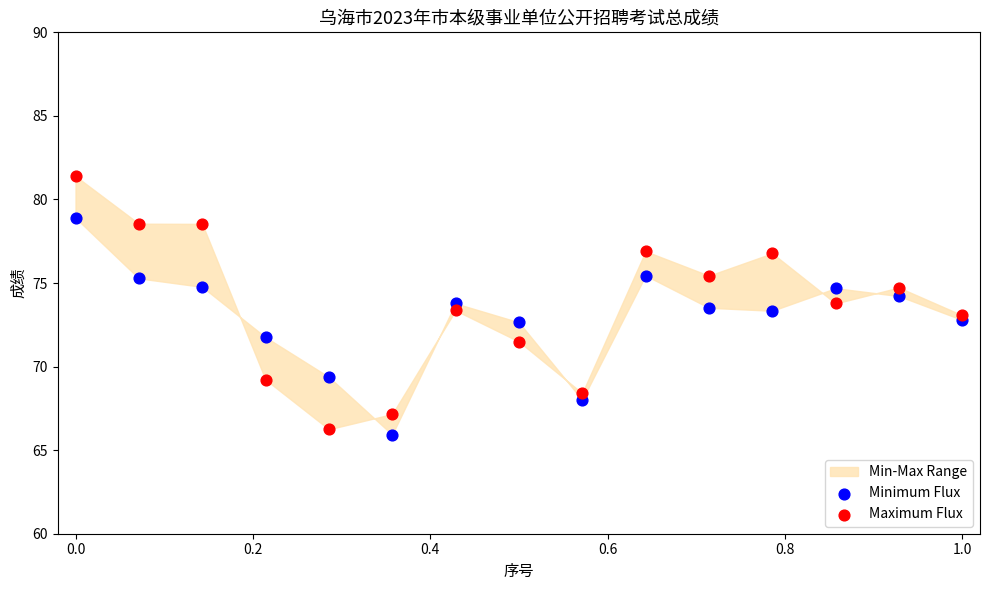

Which series has the widest spread of Y values?

Maximum Flux